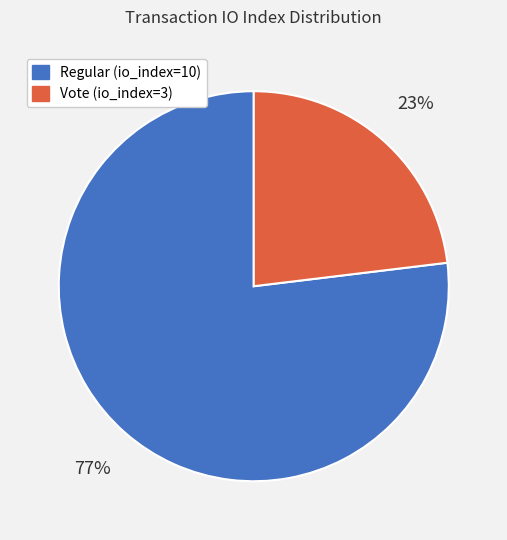

Which slice is the smallest?

Vote (io_index=3)